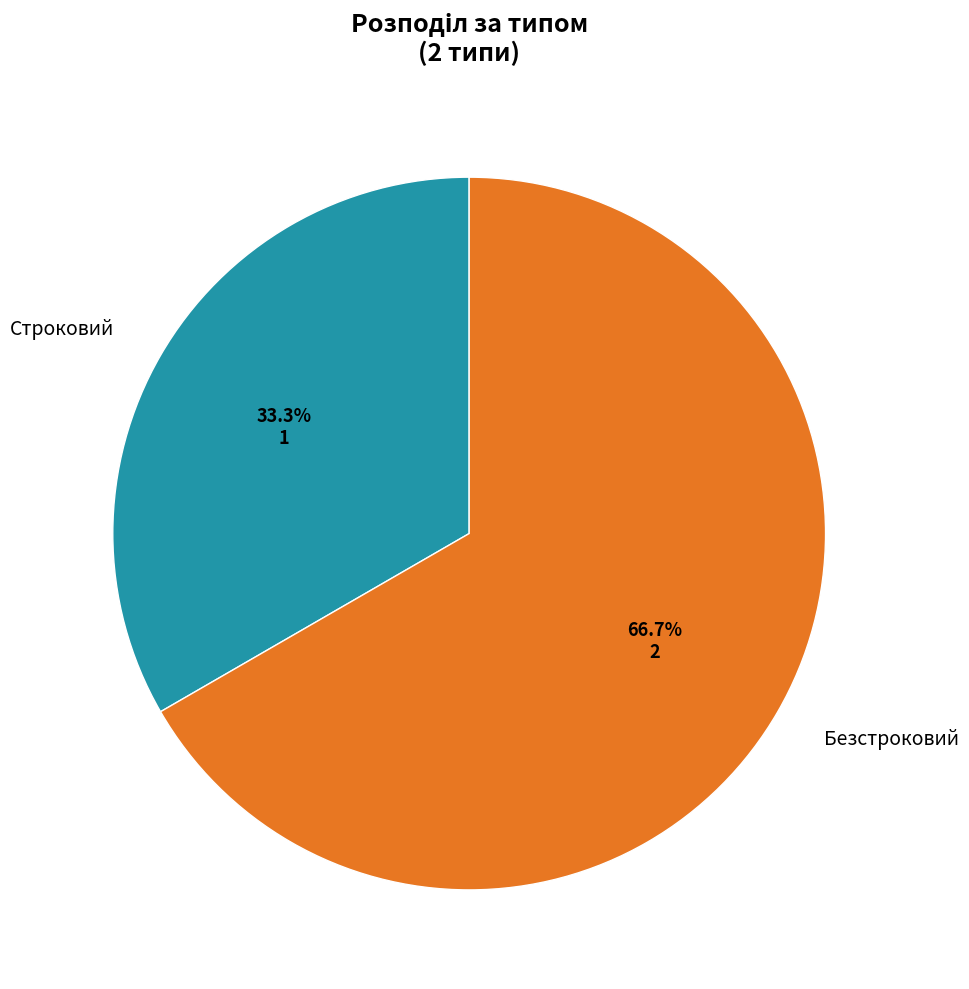

Between Строковий and Безстроковий, which is larger?

Безстроковий